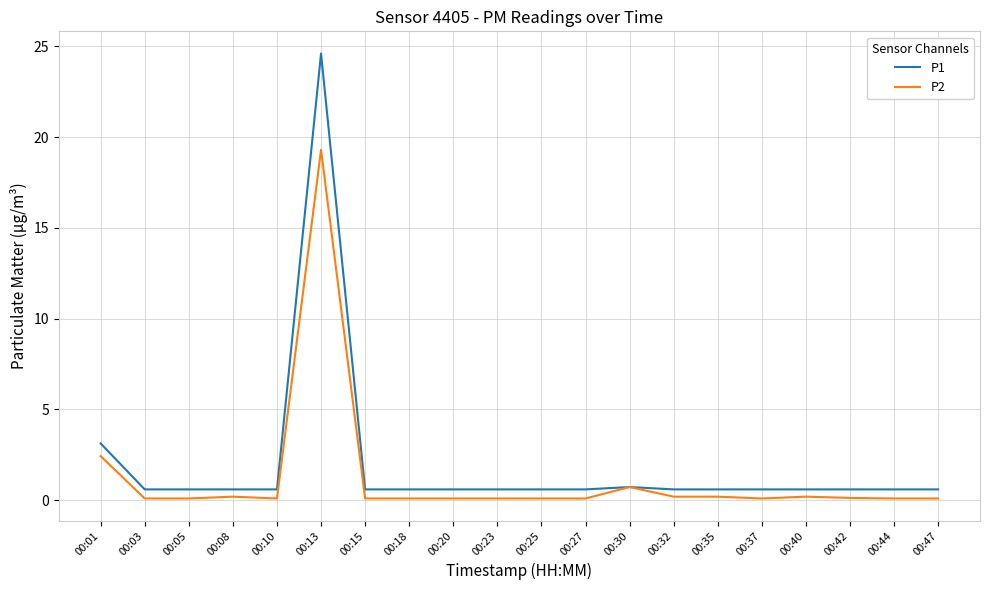

Where is P2 nearest to the value 9?

00:01